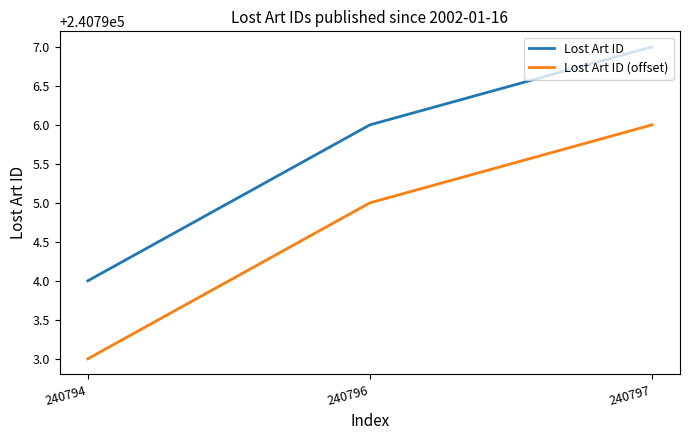

The value of Lost Art ID (offset) at 240797 is 430212. True or false?

False